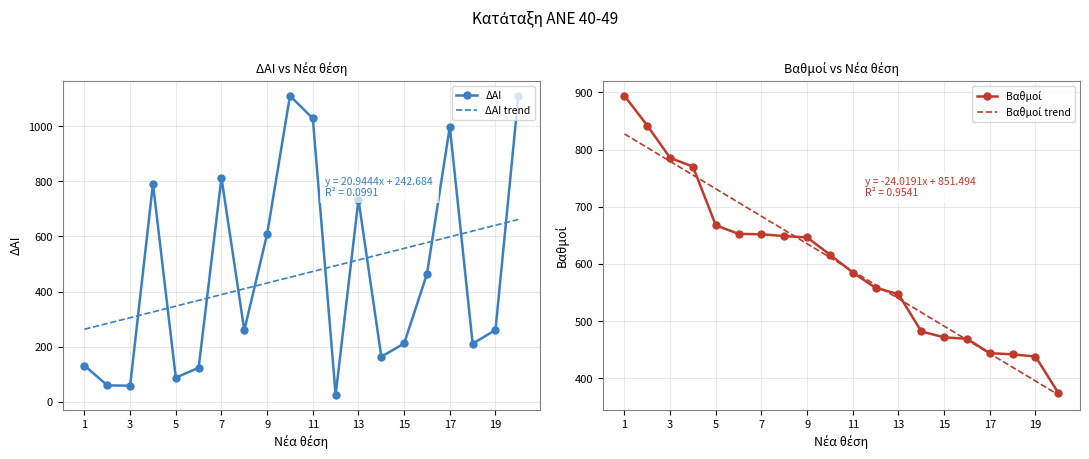

What is the lowest value of the ΔΑΙ series?

26.0